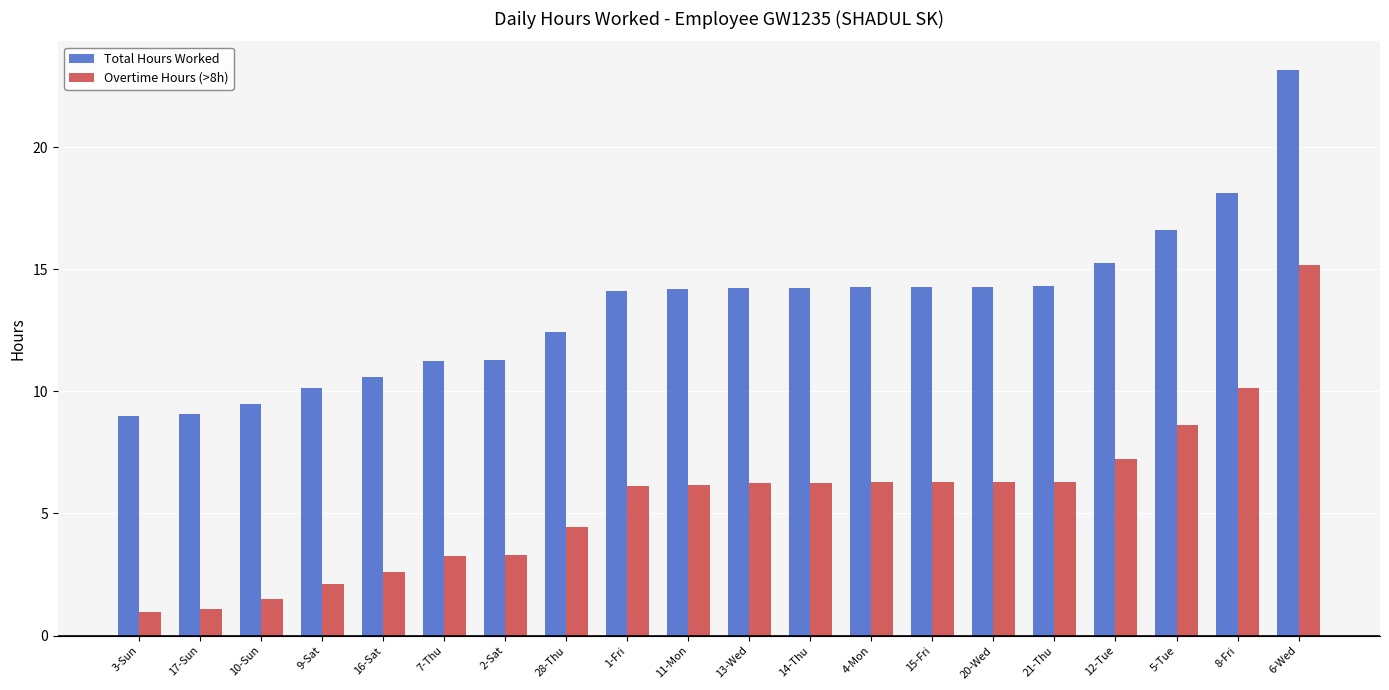

What is the minimum value shown in the chart?

1.0